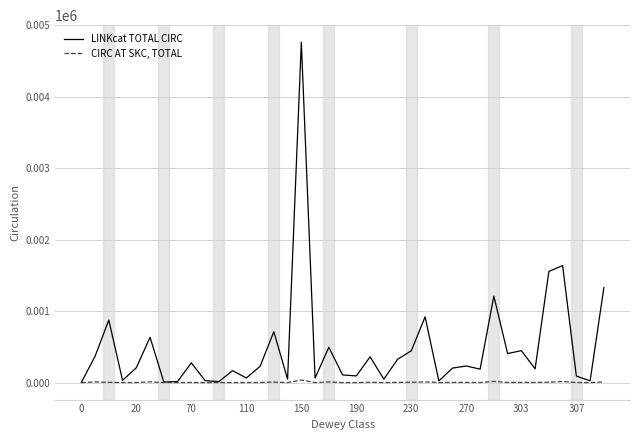

Rank the series by their average value, from lowest to highest.

CIRC AT SKC, TOTAL, LINKcat TOTAL CIRC